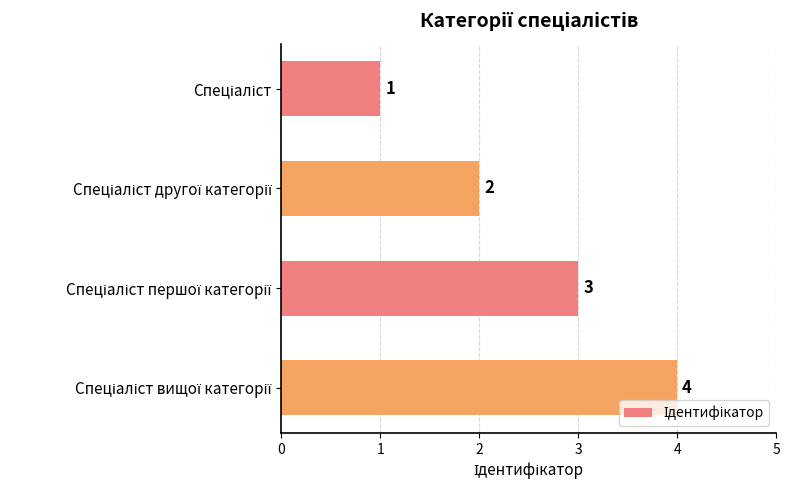

How many values are between 2 and 4?

3